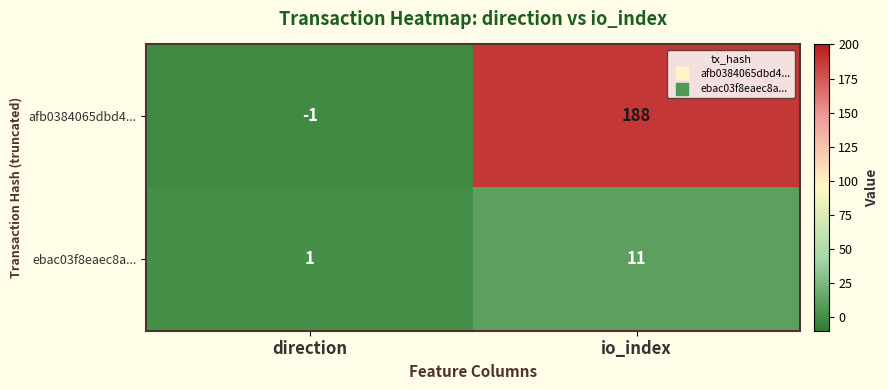

Reading right to left, transcribe all the data shown in this chart.

afb0384065dbd4...: 188	-1
ebac03f8eaec8a...: 11	1